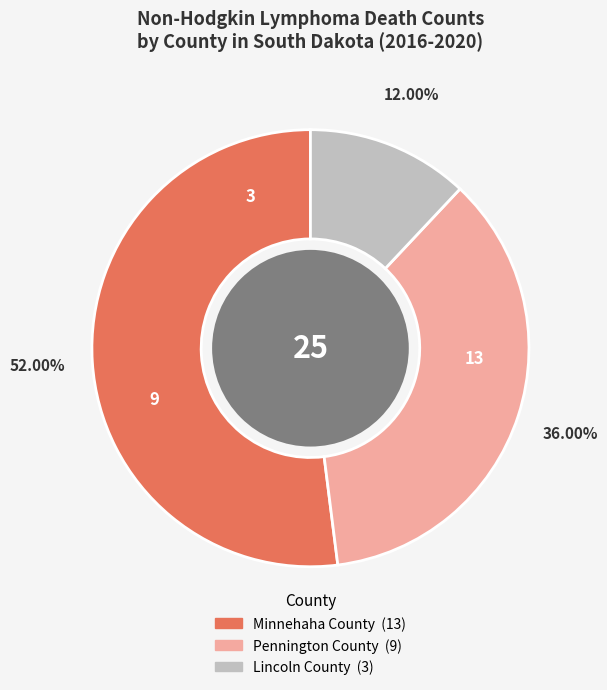

Is Pennington County the majority of the pie?

No